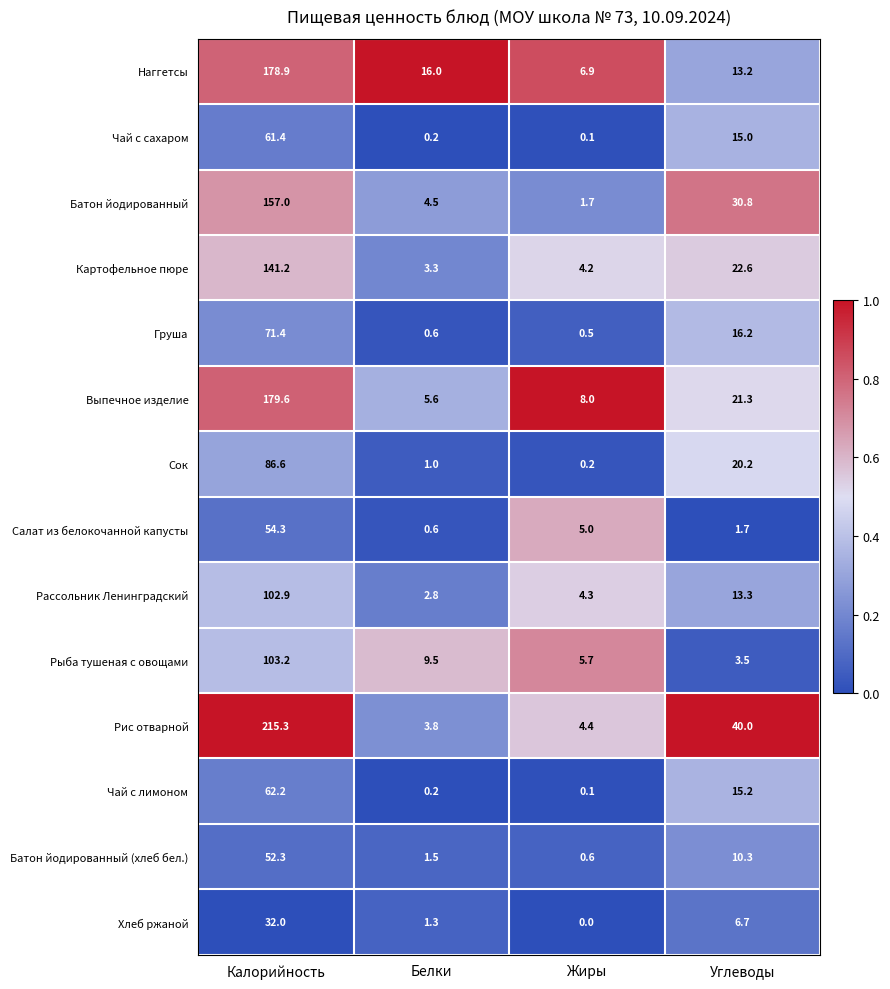

True or false: Рыба тушеная с овощами has a value of 9.5 at Белки.

True